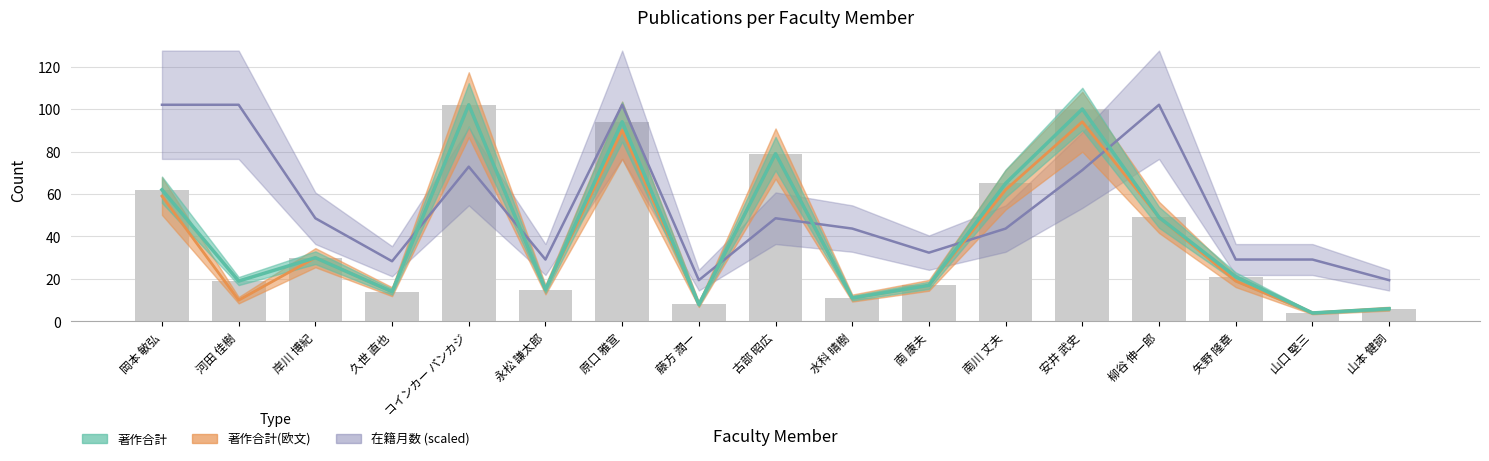

Is it true that 著作合計 equals 11.0 at 水科 晴樹?

True